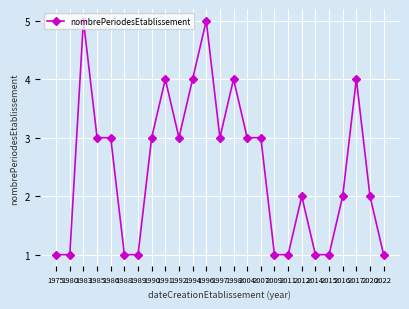

What is the sum of the values at 1998 and 1994?

8